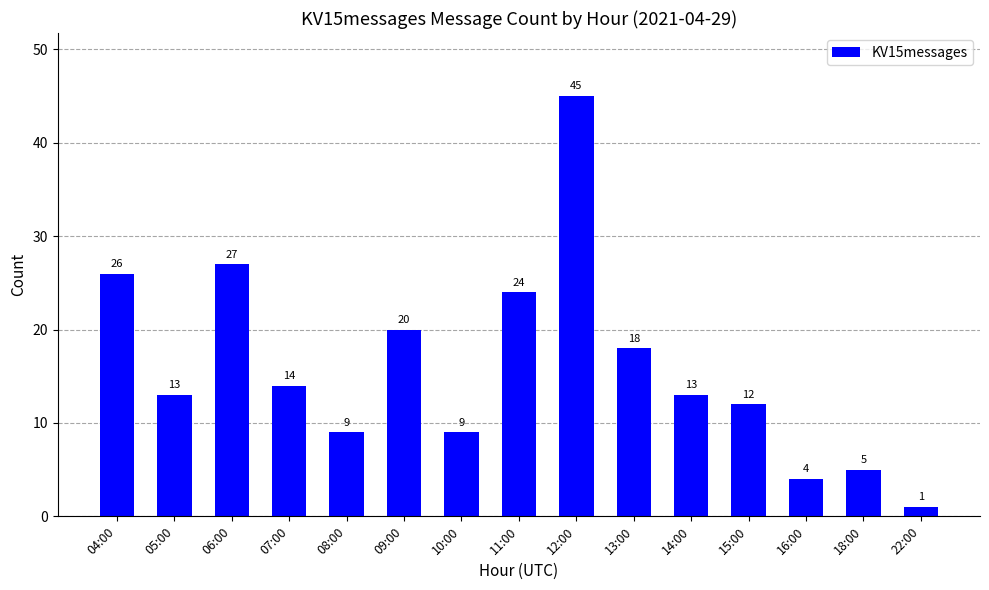

True or false: the data shows 8 at 13:00.

False